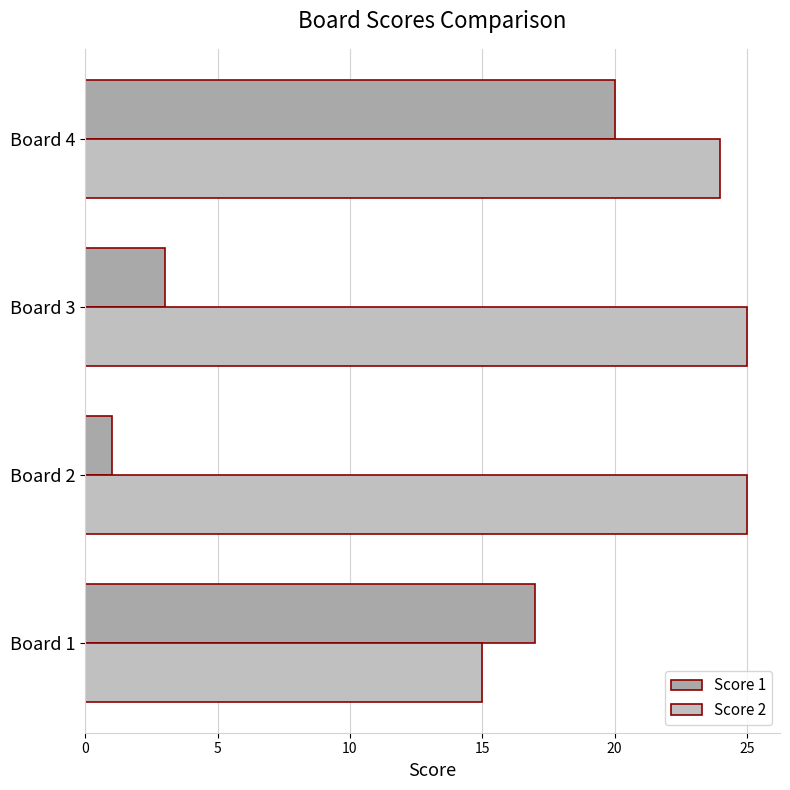

What are all the series names shown in the legend?

Score 1, Score 2